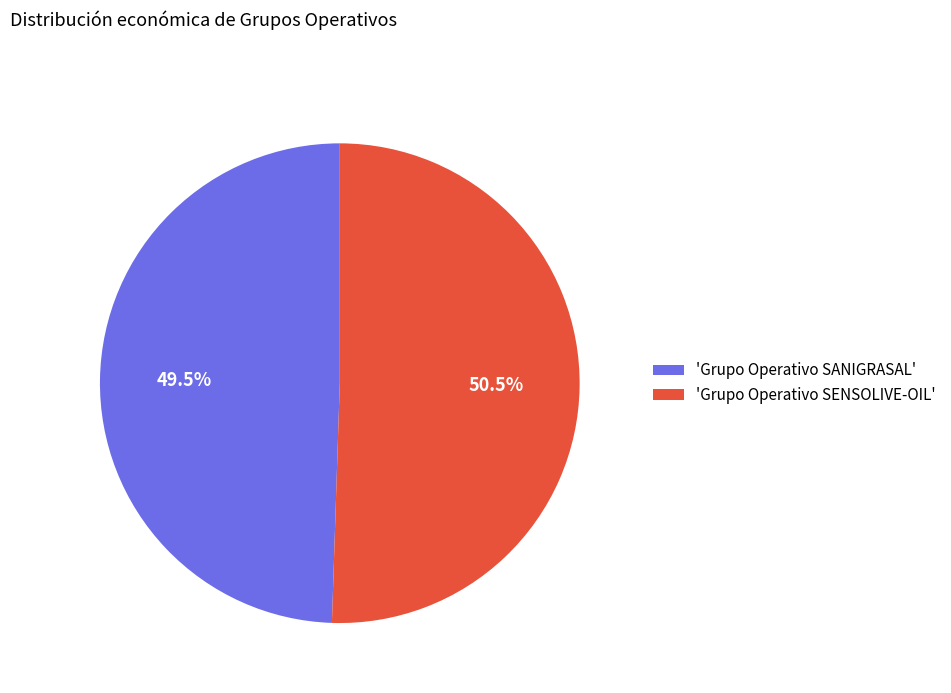

Rank the categories by value from highest to lowest.

'Grupo Operativo SENSOLIVE-OIL', 'Grupo Operativo SANIGRASAL'